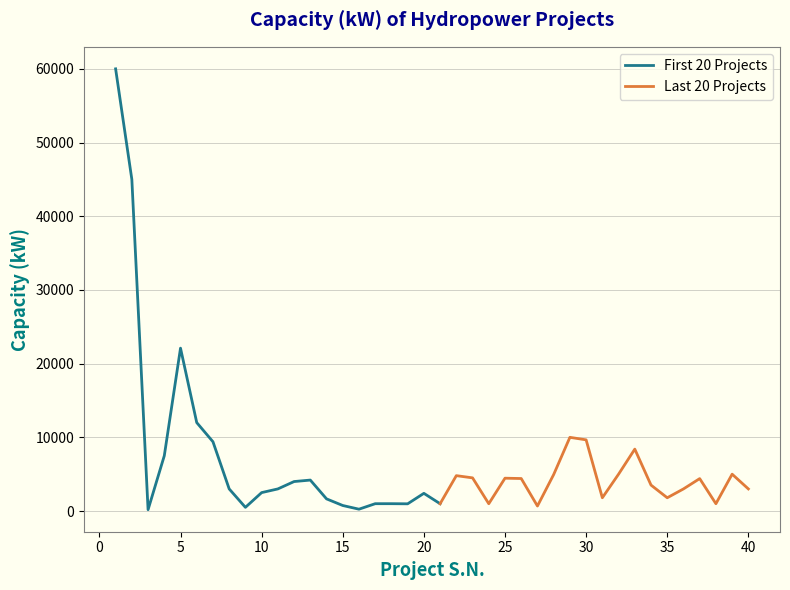

What is the greatest value displayed?

60000.0